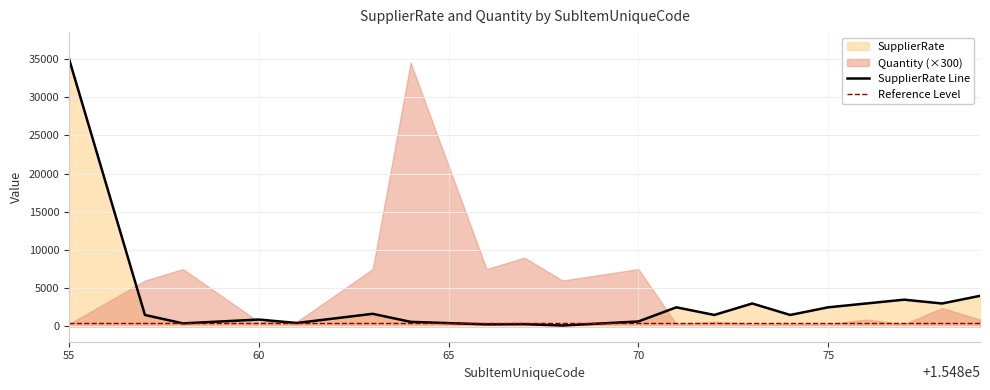

What is the highest value of the SupplierRate Line series?

35000